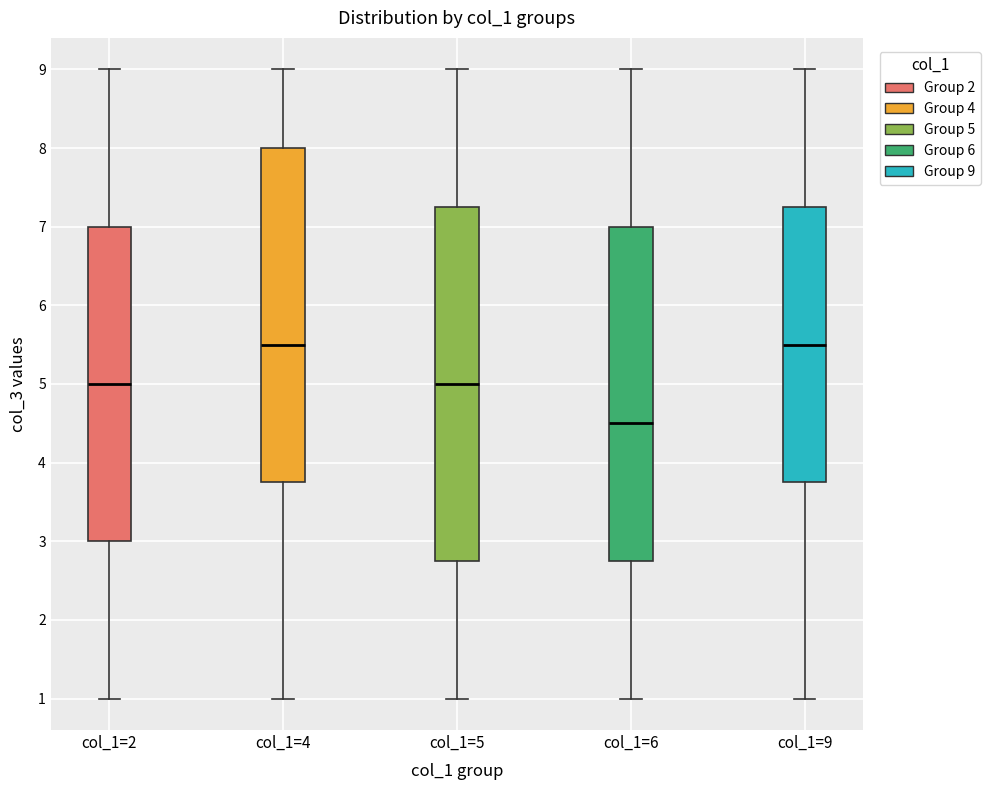

Reading left to right, read every box against the y-axis: the position of its median line, the range the box covers, and the ends of its whiskers. The values are not printed on the chart, so give them approximately, as read against the axis.

col_1=2: median 5.0, box 3.0 to 7.0, whiskers 1.0 to 9.0
col_1=4: median 5.5, box 3.8 to 8.0, whiskers 1.0 to 9.0
col_1=5: median 5.0, box 2.8 to 7.3, whiskers 1.0 to 9.0
col_1=6: median 4.5, box 2.8 to 7.0, whiskers 1.0 to 9.0
col_1=9: median 5.5, box 3.8 to 7.3, whiskers 1.0 to 9.0